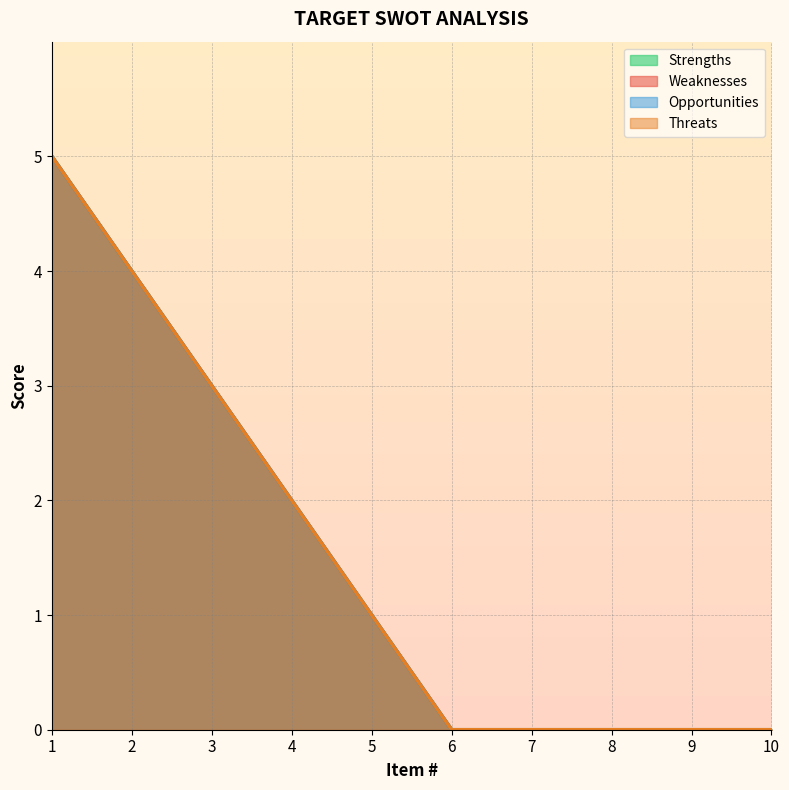

Does the chart display data point markers on the line(s)?

No